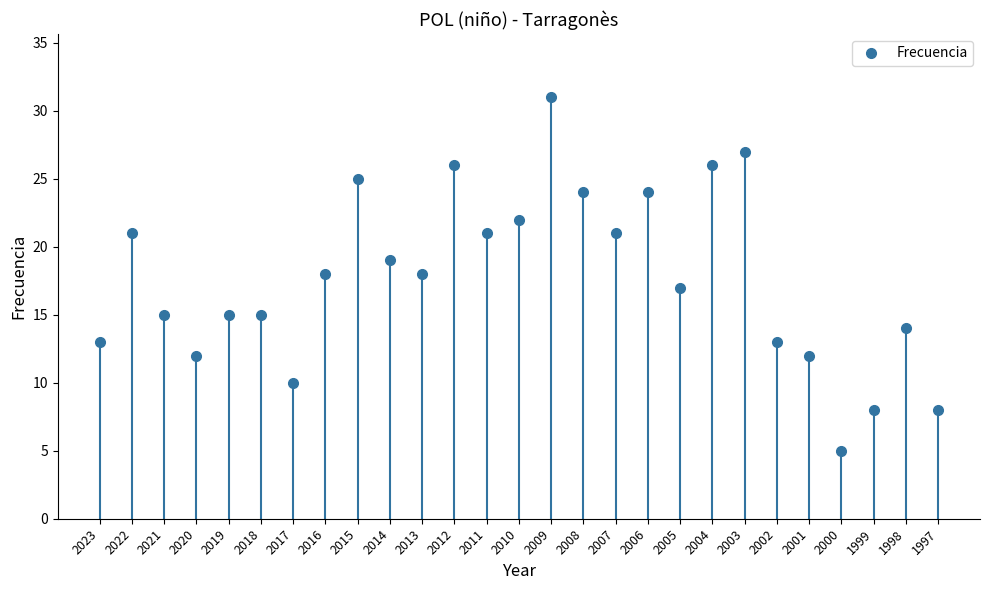

What is the sum of all values?

480